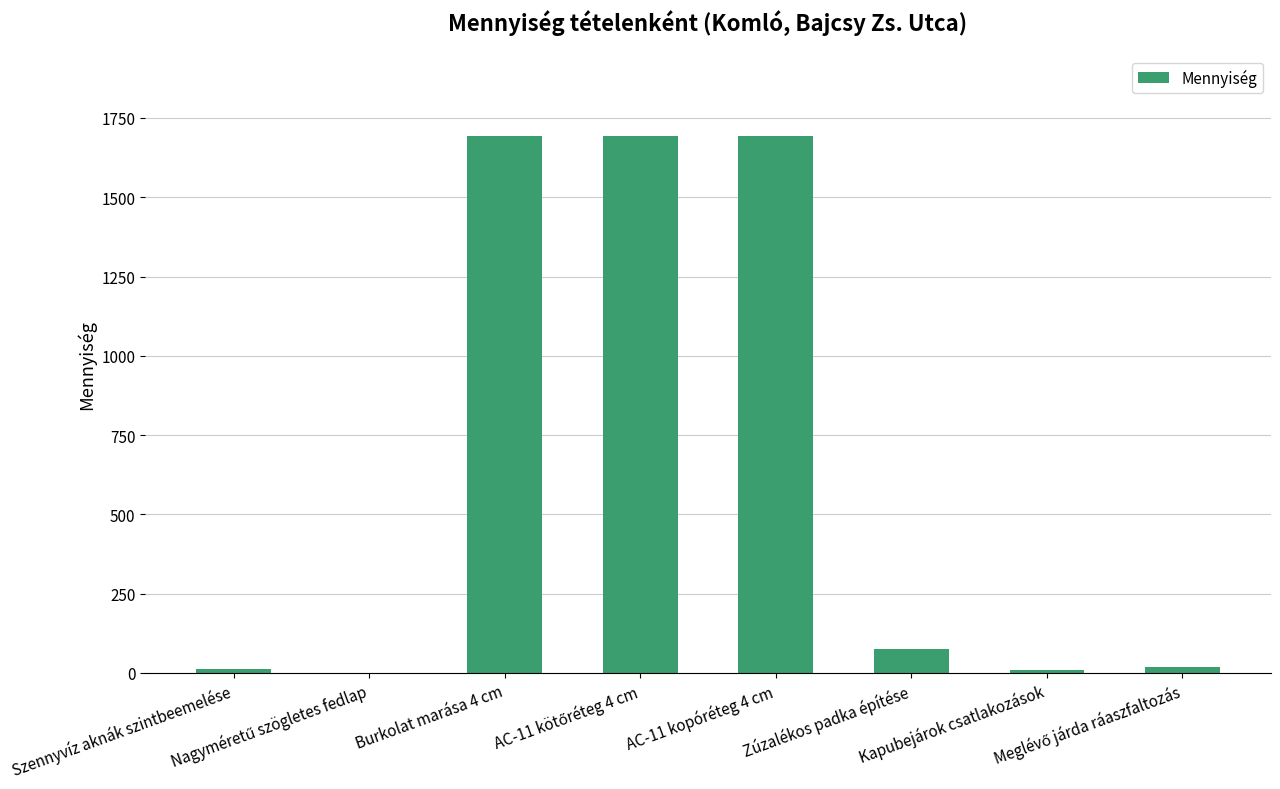

What is the sum of all values?

5202.0